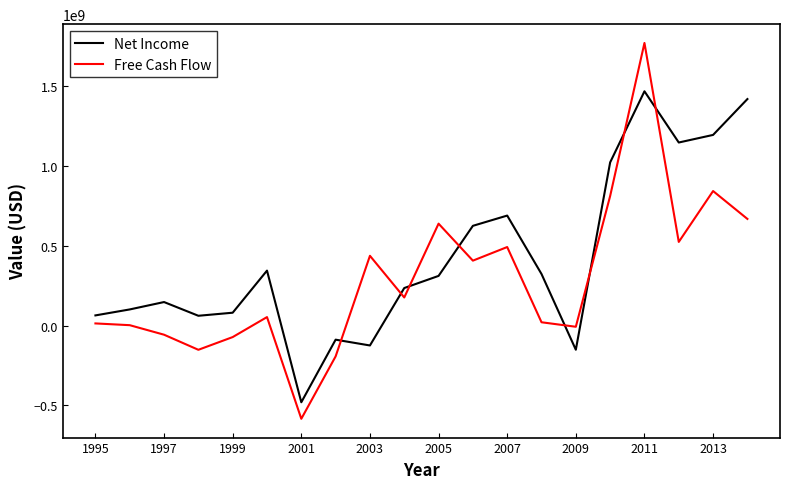

What is the lowest value of the Free Cash Flow series?

-583300298.7